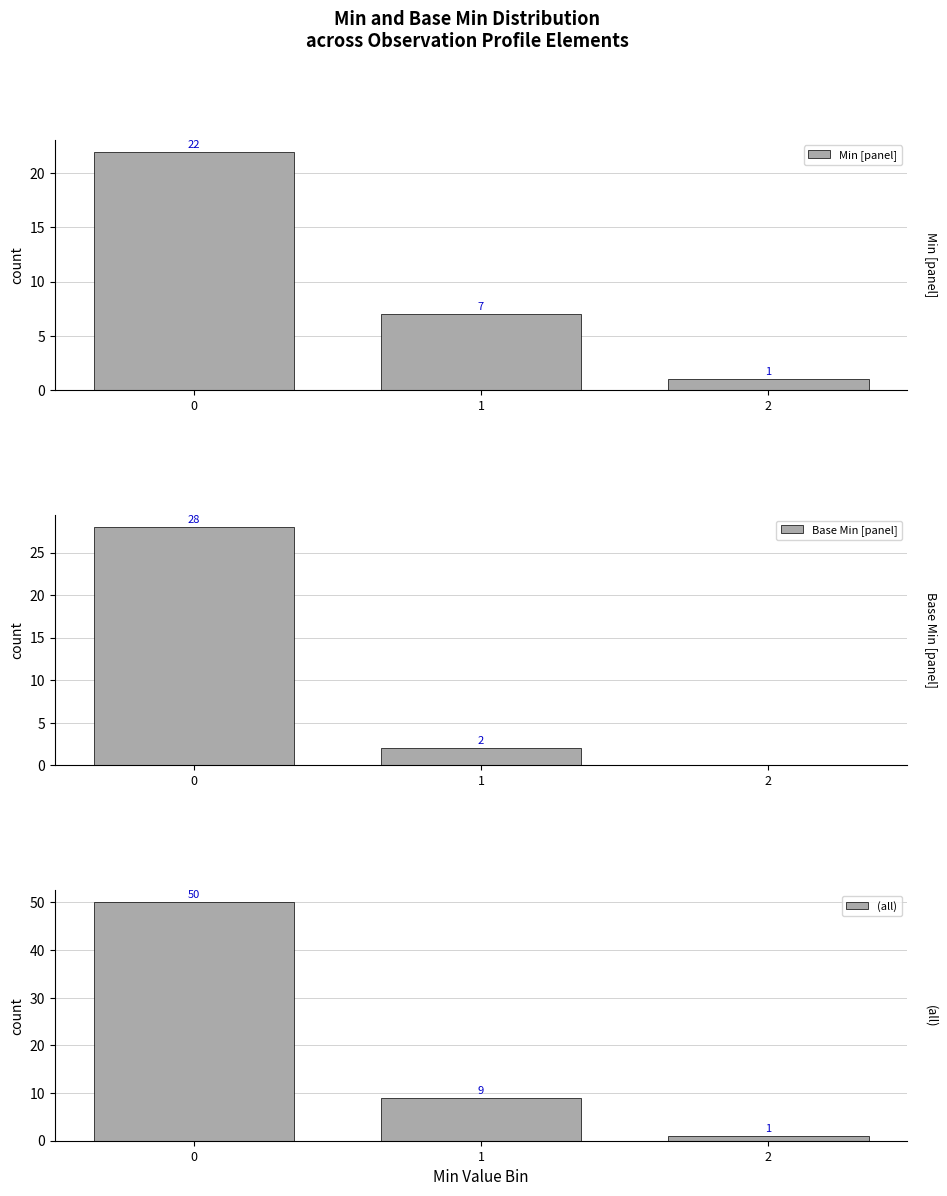

What is the value of the (all) bar at the 1st from the left?

50